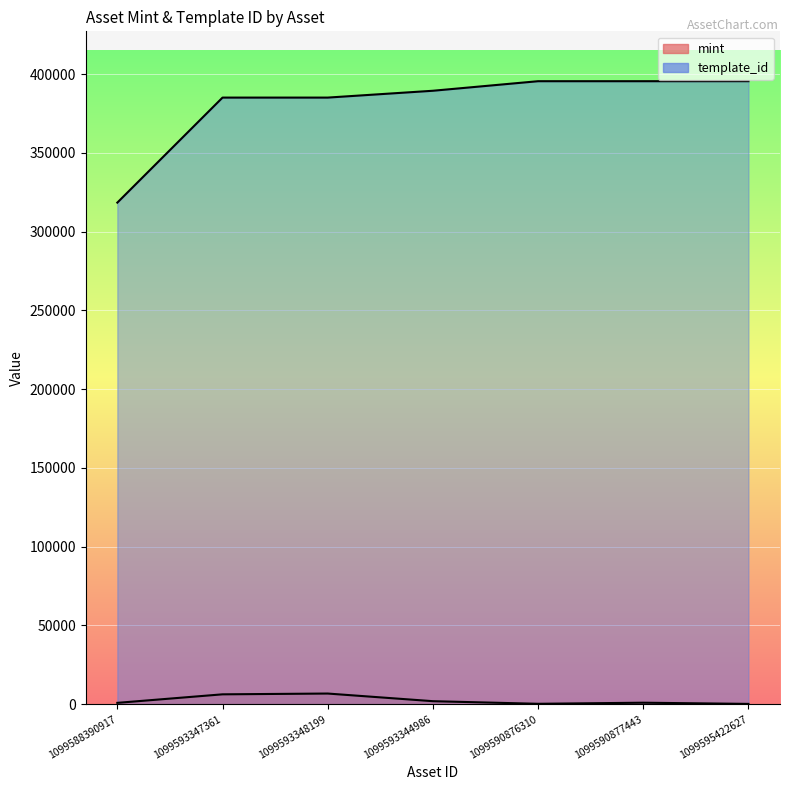

At which category is the sum across all series the highest?

1099590877443